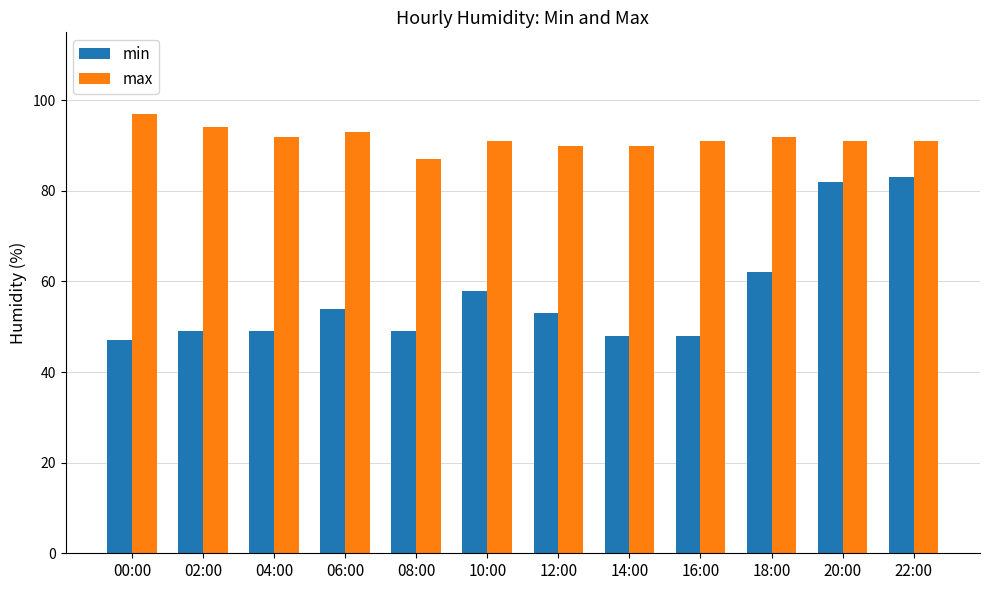

Reading left to right, list all the values displayed in this chart.

min: 47	49	49	54	49	58	53	48	48	62	82	83
max: 97	94	92	93	87	91	90	90	91	92	91	91